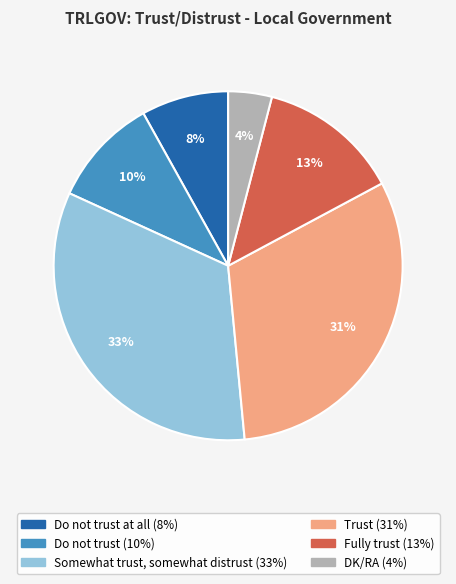

How many slices are in this pie chart?

6